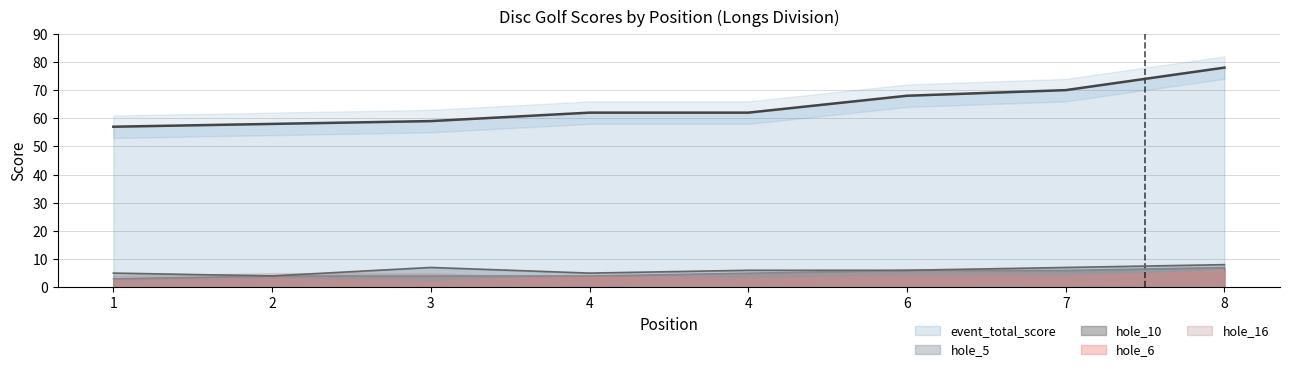

The value of hole_10 at 7 is 6. True or false?

True